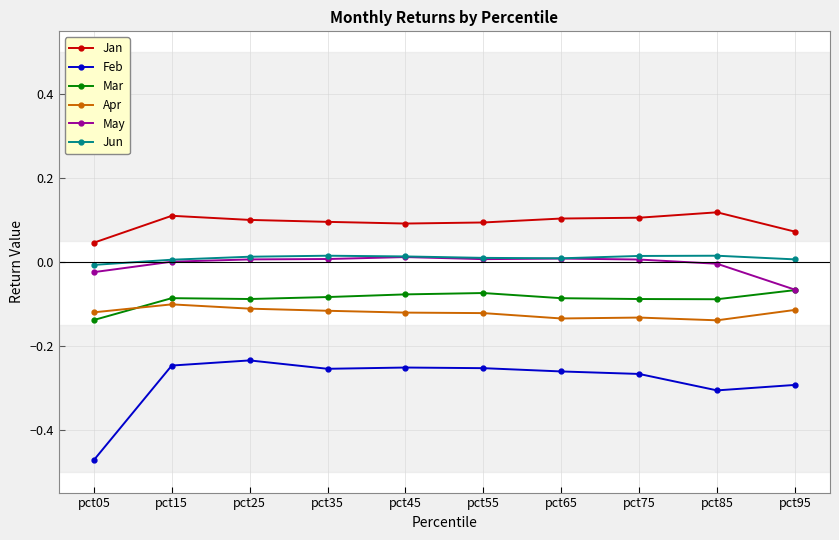

True or false: Mar has a value of -0.1 at pct45.

True